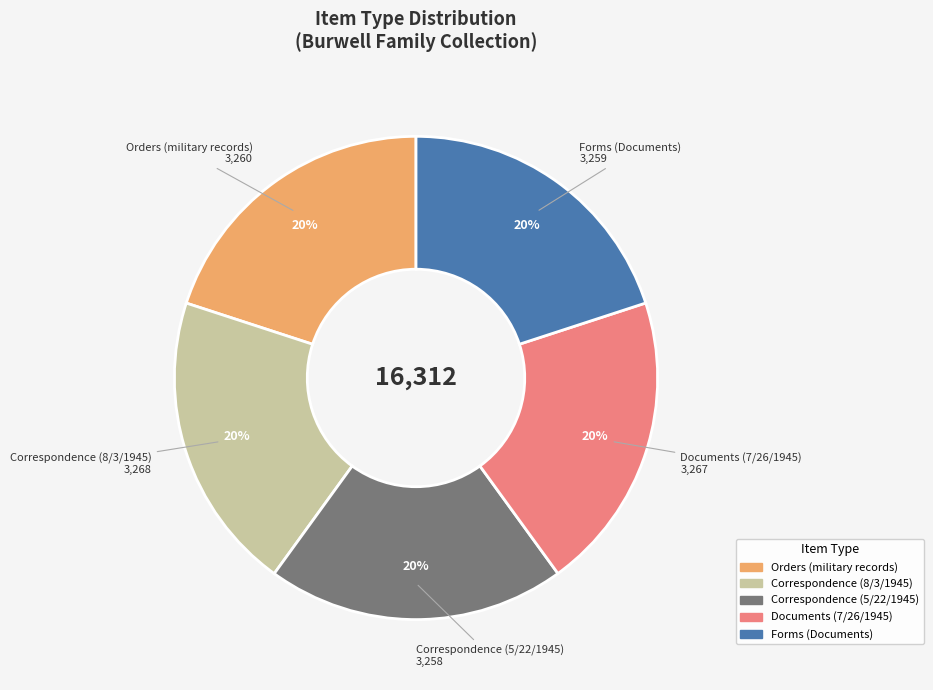

What is the ratio of the value at Correspondence (8/3/1945) to the value at Documents (7/26/1945)?

1.0